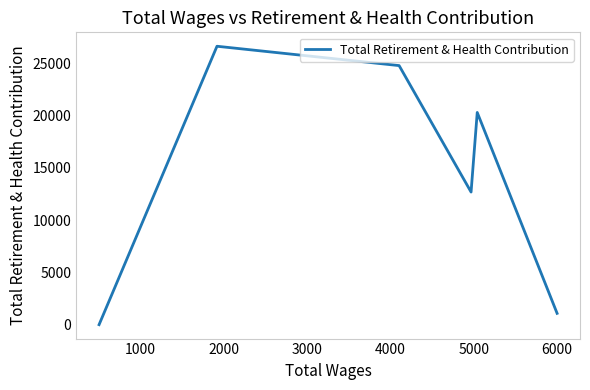

What is the difference between the maximum and minimum values?

26606